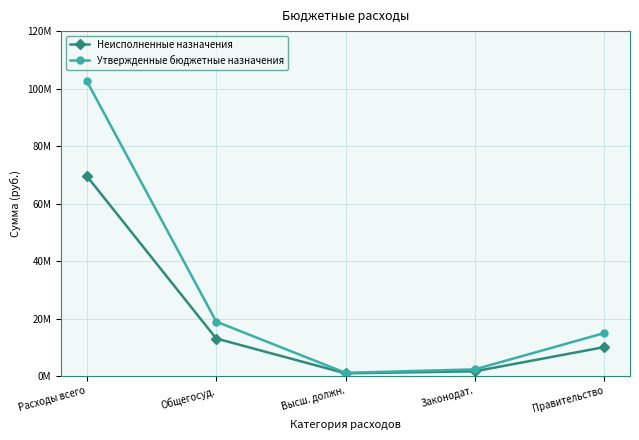

What are all the series names shown in the legend?

Неисполненные назначения, Утвержденные бюджетные назначения